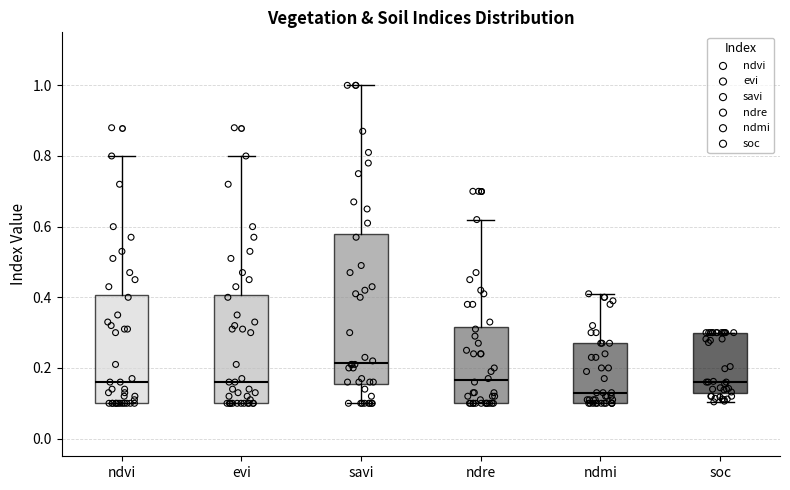

Reading left to right, transcribe this box plot: for each box, give where its median line is, the range the box spans, and where its two whiskers end, as read against the y-axis. The values are not printed on the chart, so give them approximately, as read against the axis.

ndvi: median 0.16, box 0.10 to 0.40, whiskers 0.10 to 0.80
evi: median 0.16, box 0.10 to 0.40, whiskers 0.10 to 0.80
savi: median 0.22, box 0.16 to 0.58, whiskers 0.10 to 1.00
ndre: median 0.16, box 0.10 to 0.32, whiskers 0.10 to 0.62
ndmi: median 0.14, box 0.10 to 0.28, whiskers 0.10 to 0.42
soc: median 0.16, box 0.12 to 0.30, whiskers 0.10 to 0.30